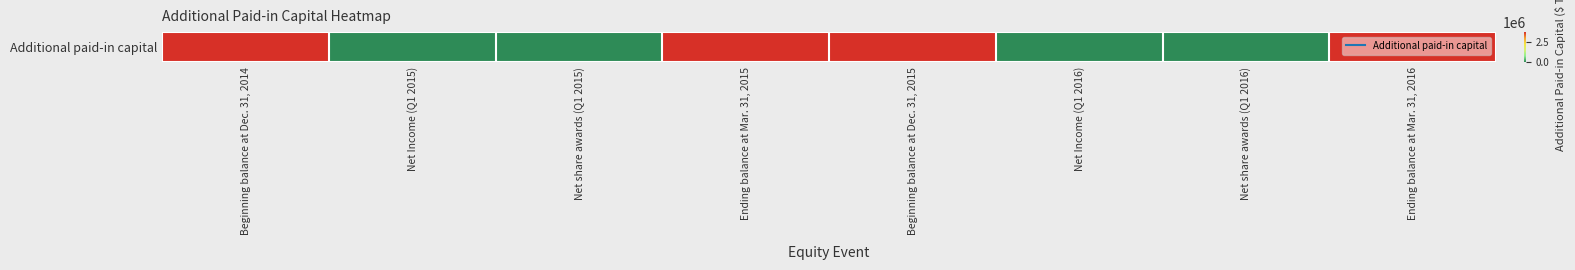

List the labels in order of value, largest first.

Beginning balance at Dec. 31, 2014, Beginning balance at Dec. 31, 2015, Ending balance at Mar. 31, 2016, Ending balance at Mar. 31, 2015, Net share awards (Q1 2015), Net share awards (Q1 2016), Net Income (Q1 2016), Net Income (Q1 2015)